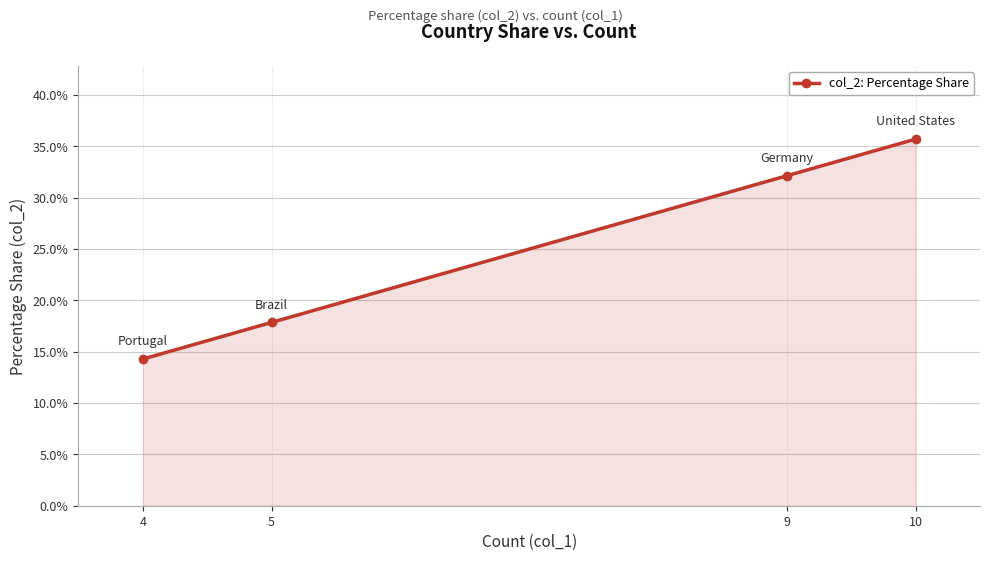

True or false: the data shows 17.9 at 5.

True